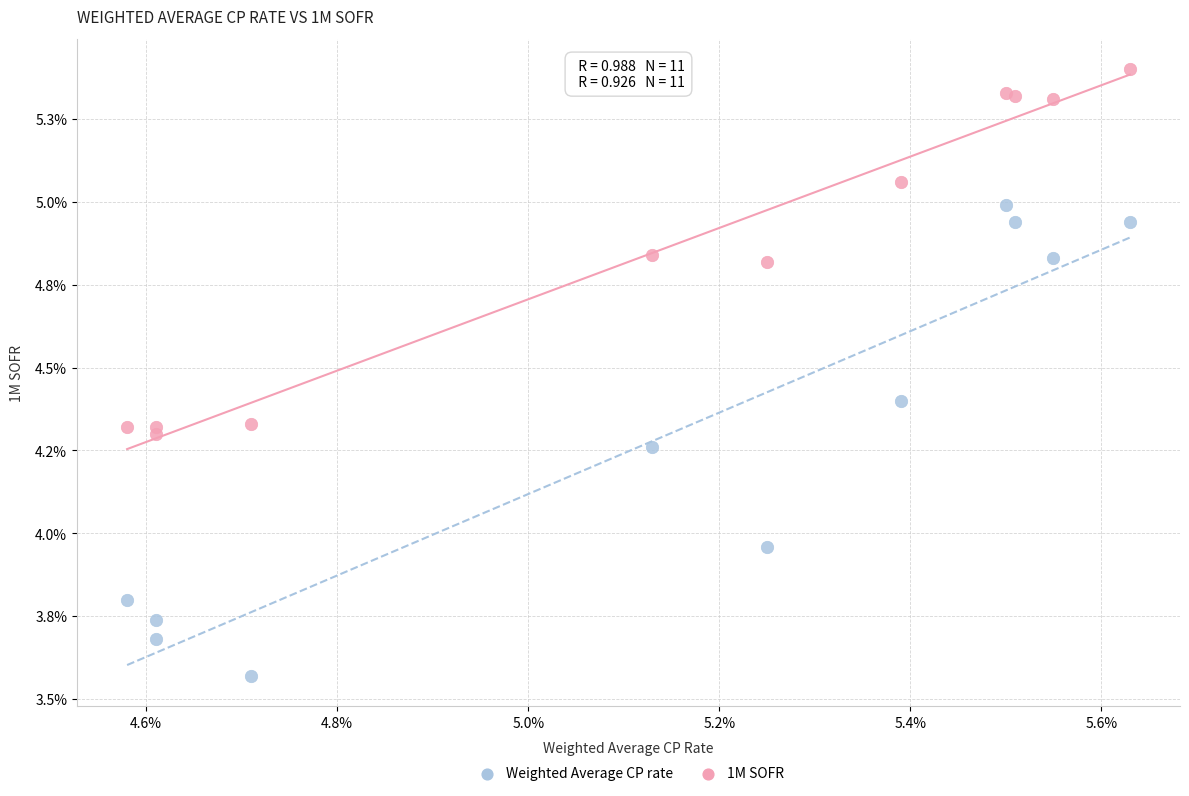

Which series reaches the maximum Y coordinate?

Weighted Average CP rate